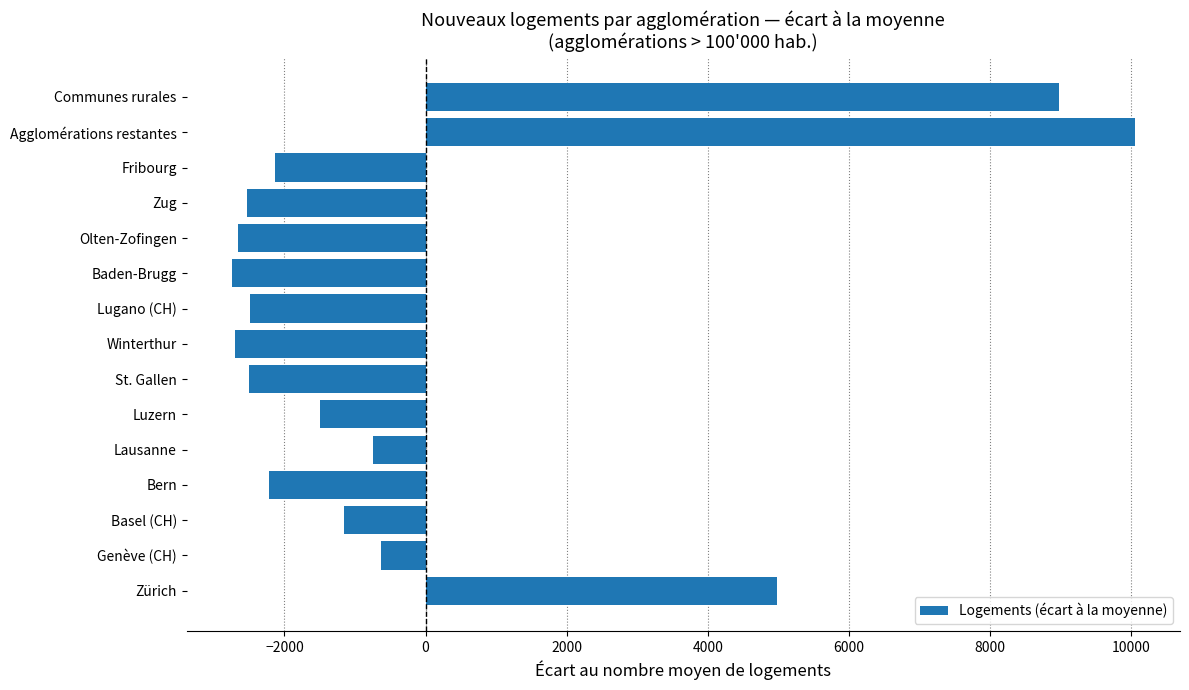

Between Baden-Brugg and Basel (CH), which is larger?

Basel (CH)